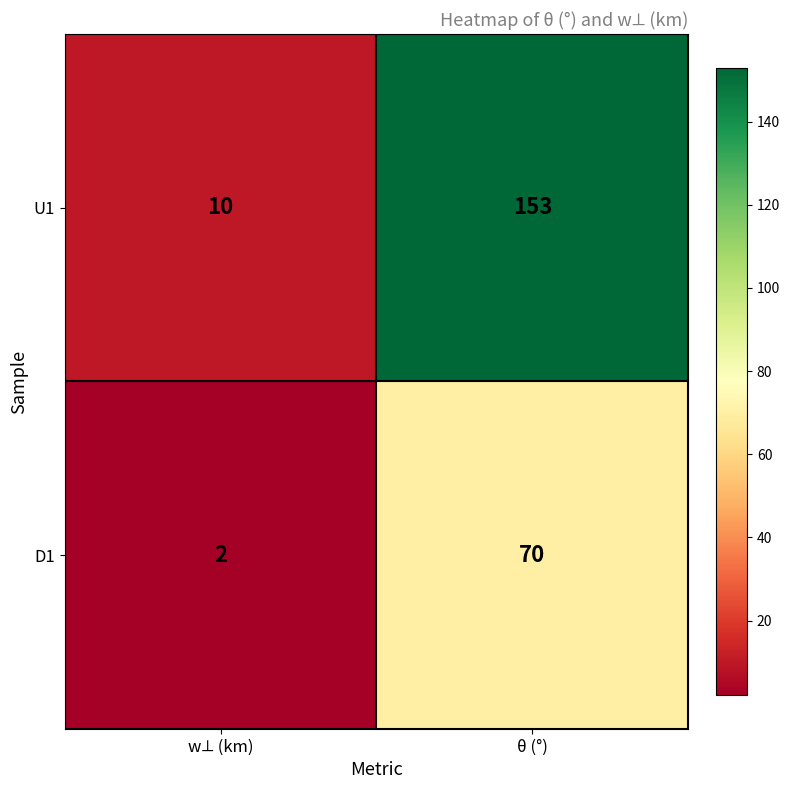

Which category has the highest value in the U1 series?

θ (°)